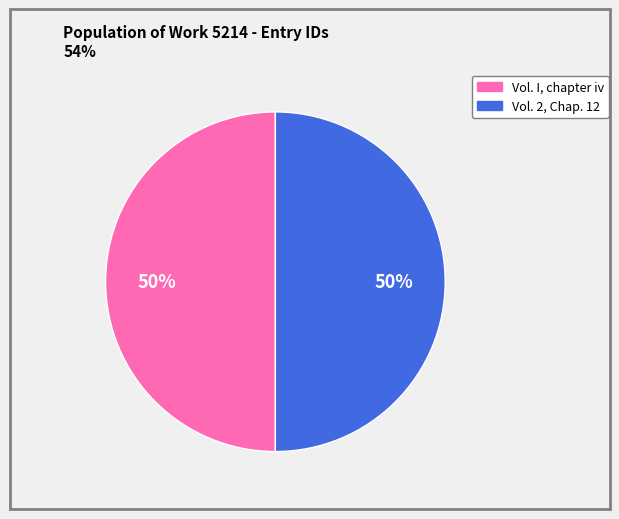

To the nearest percent, what is the average slice percentage?

50%